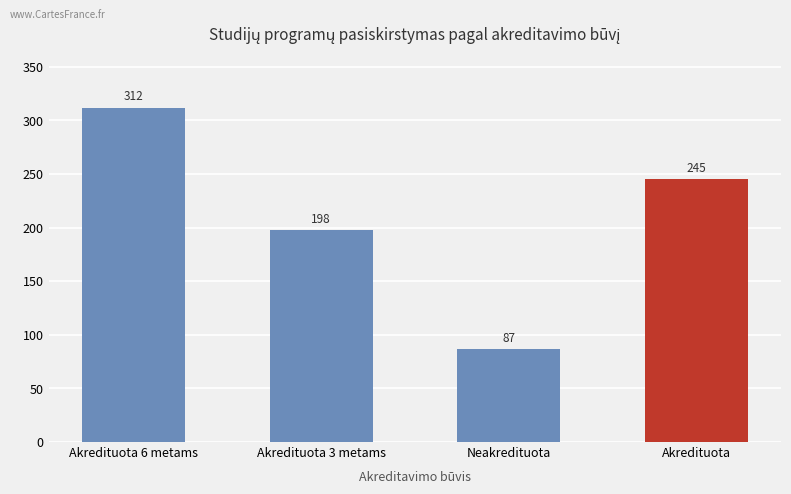

What is the greatest value displayed?

312